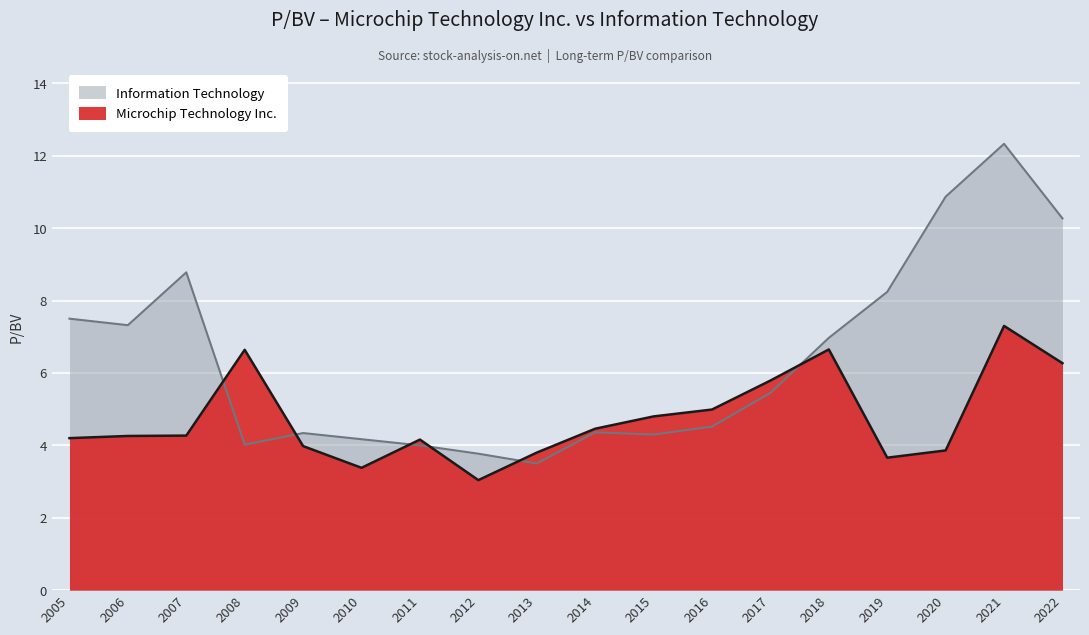

At which category does Information Technology reach its first local peak?

2007